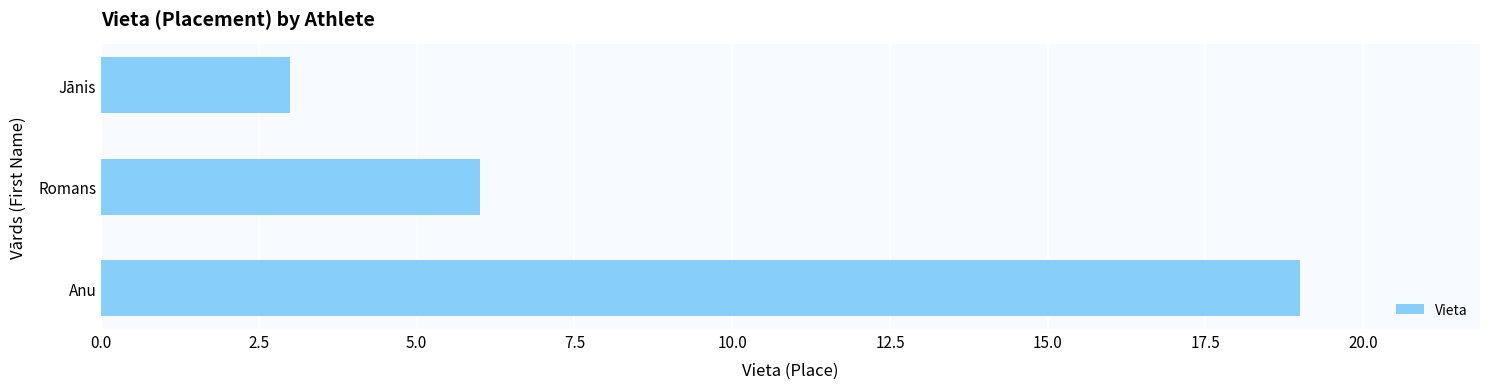

Where is the data nearest to the value 11?

Romans